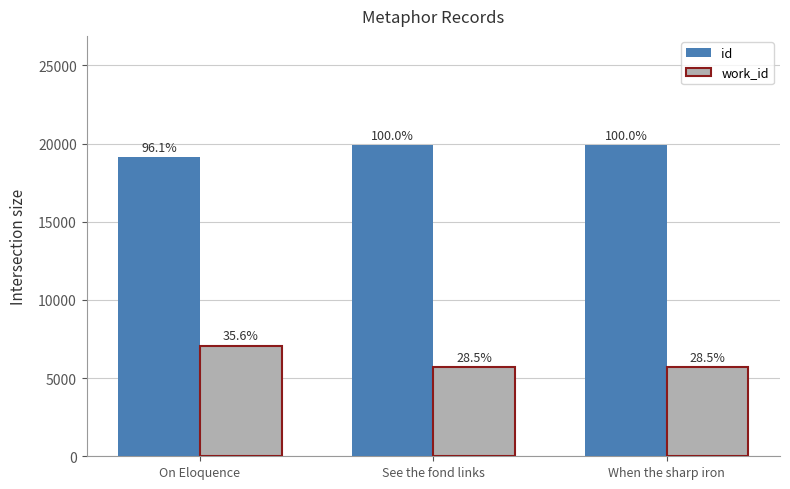

What is the label of the 3rd bar from the left?

When the sharp iron